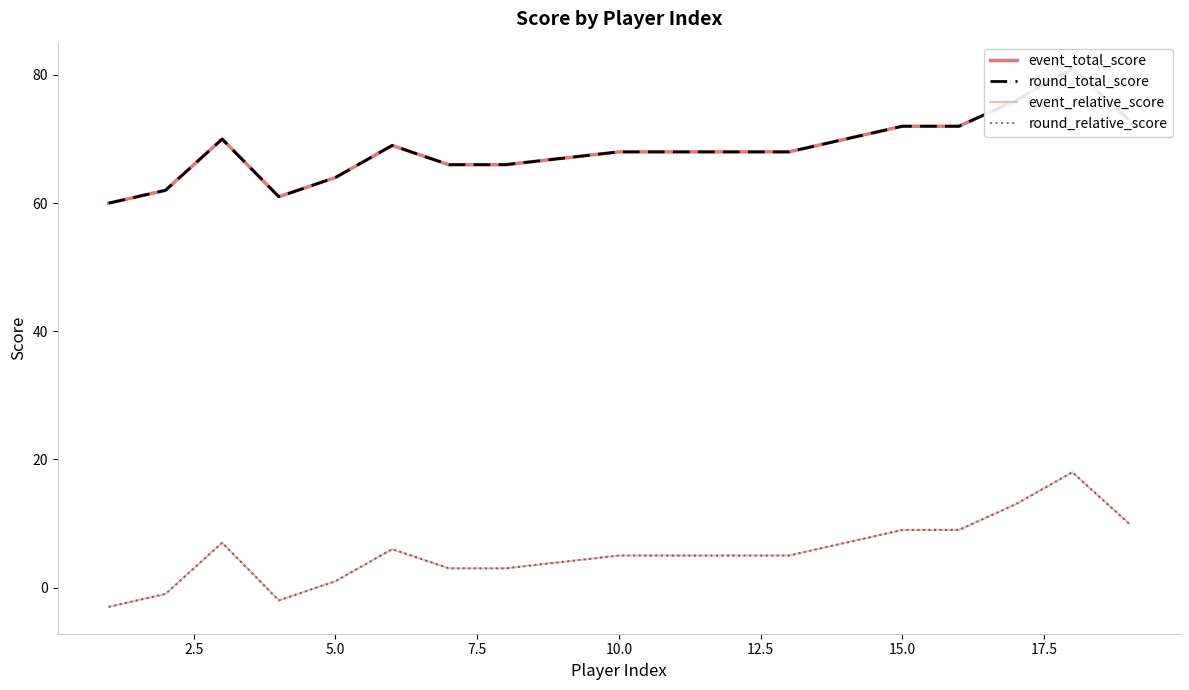

What is the difference between the maximum and minimum values in the event_relative_score series?

21